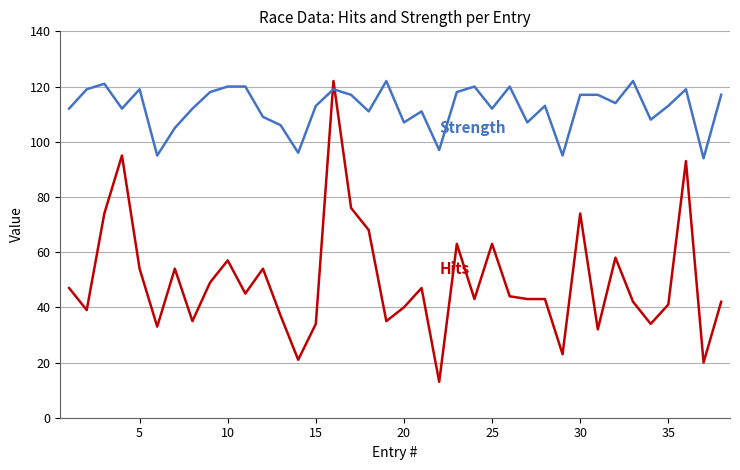

What is the smallest value displayed?

13